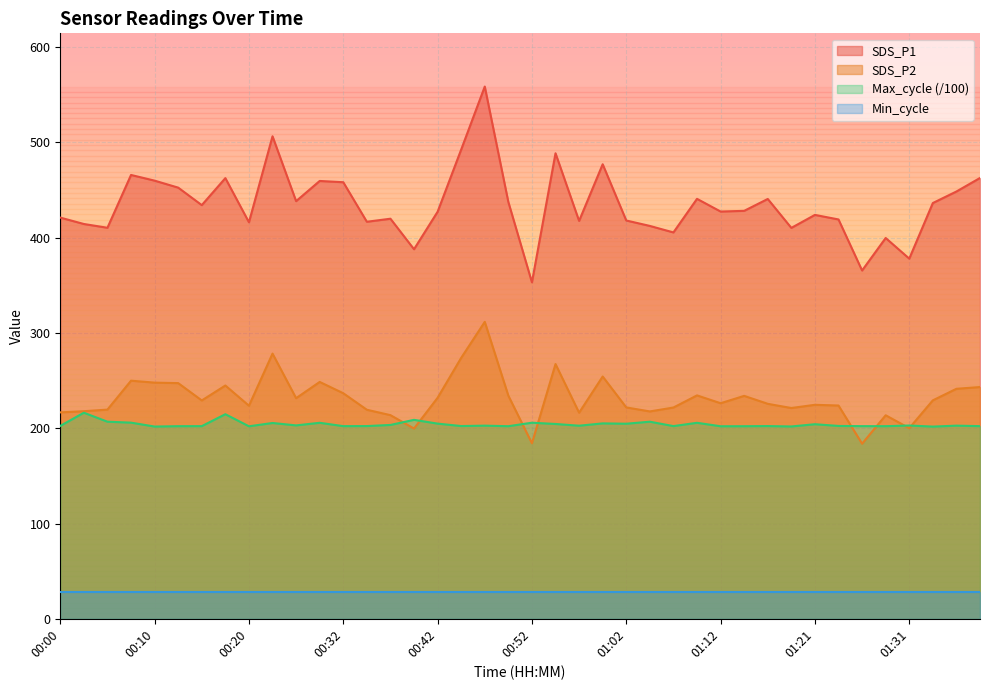

Does the chart display data point markers on the line(s)?

No